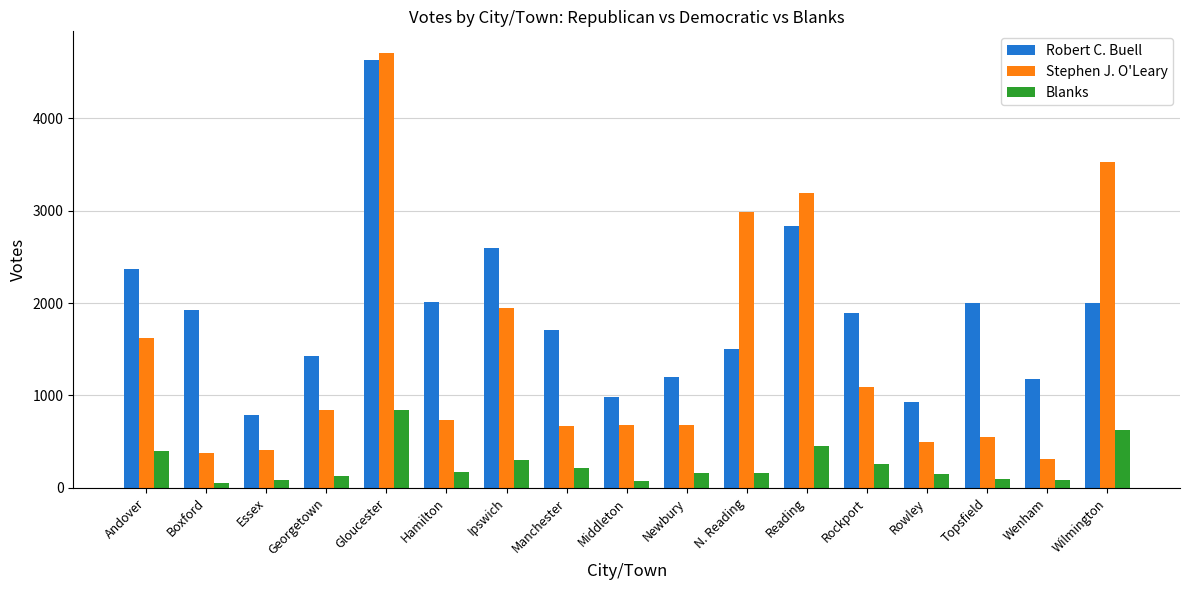

Rank the series by their average value, from lowest to highest.

Blanks, Stephen J. O'Leary, Robert C. Buell